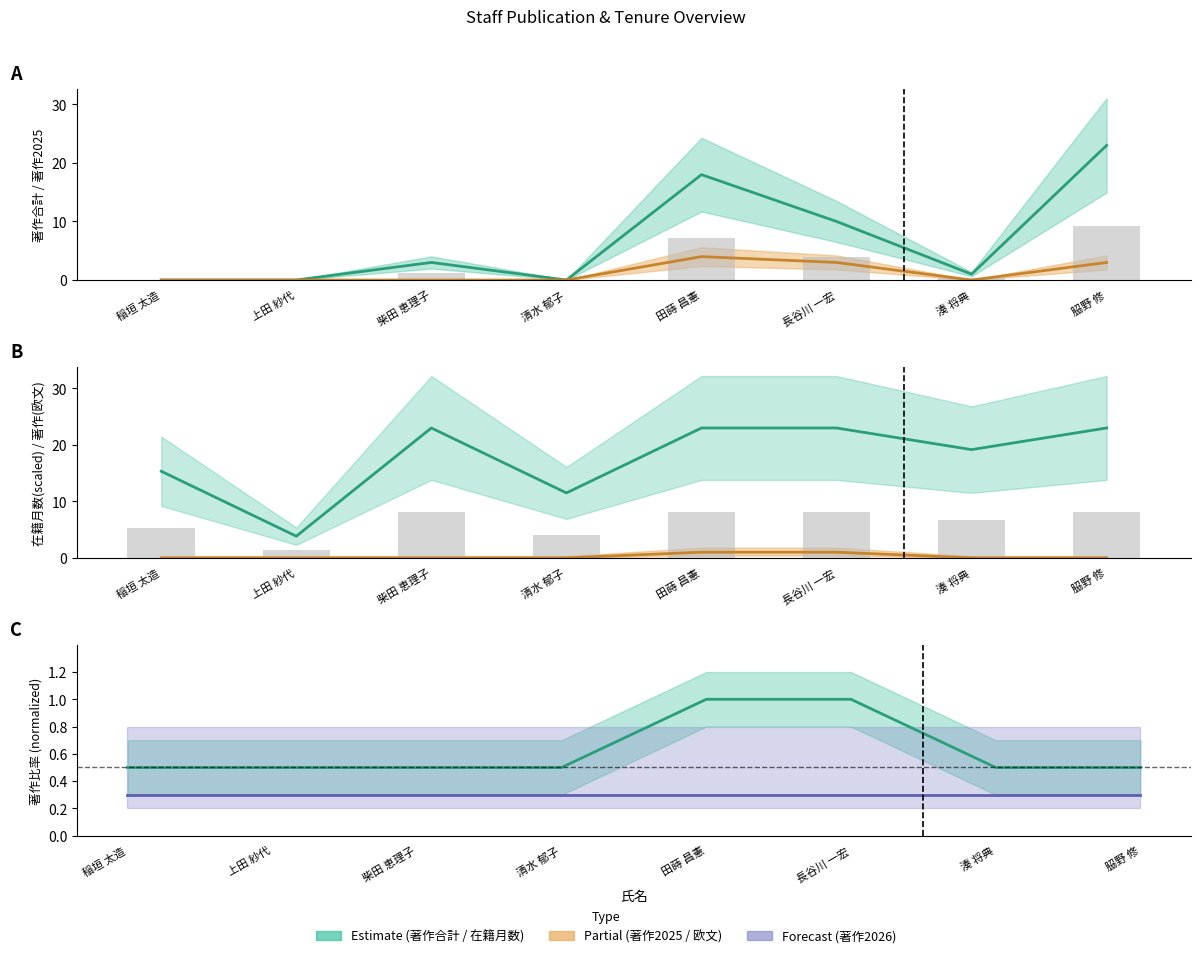

List the labels in order of 著作合計 value, smallest first.

稲垣 太造, 上田 紗代, 清水 郁子, 湊 将典, 柴田 恵理子, 長谷川 一宏, 田蒔 昌憲, 𦚰野 修